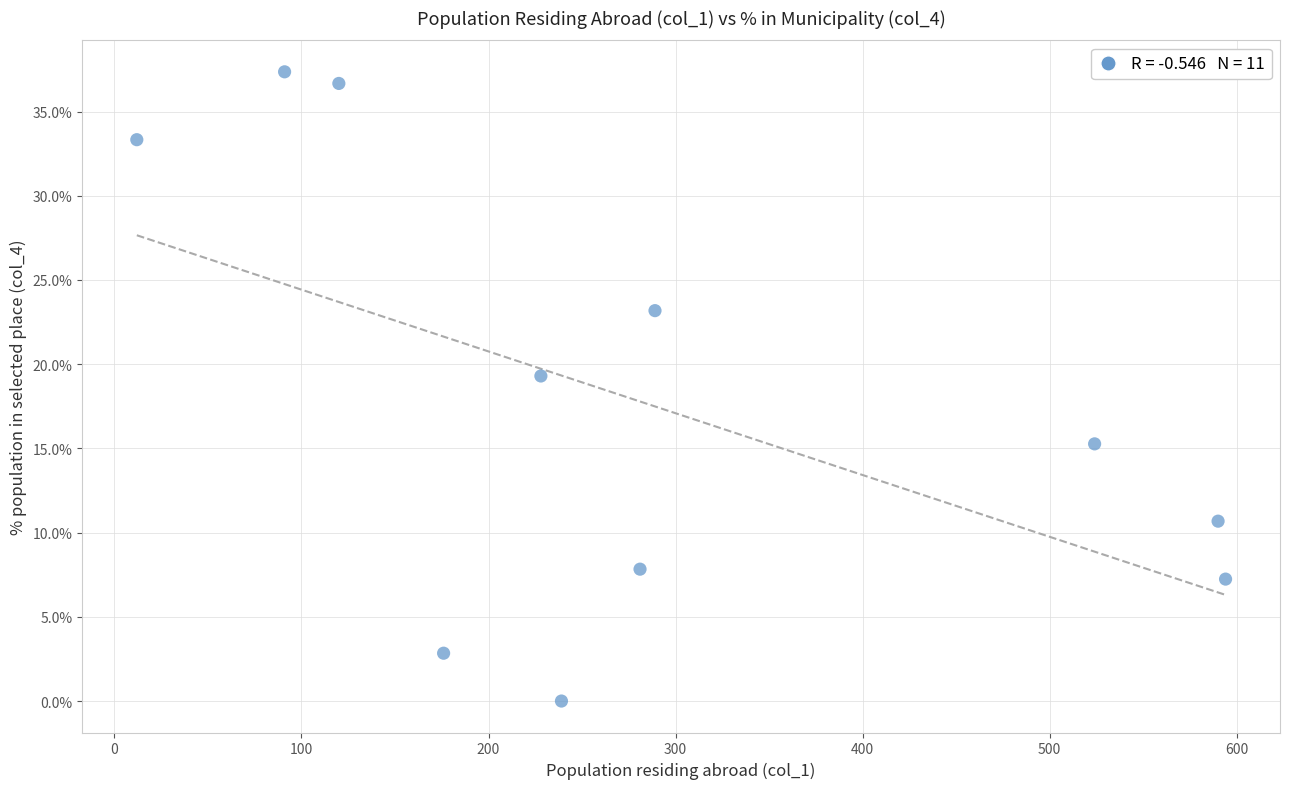

What is the average Y value?

17.6